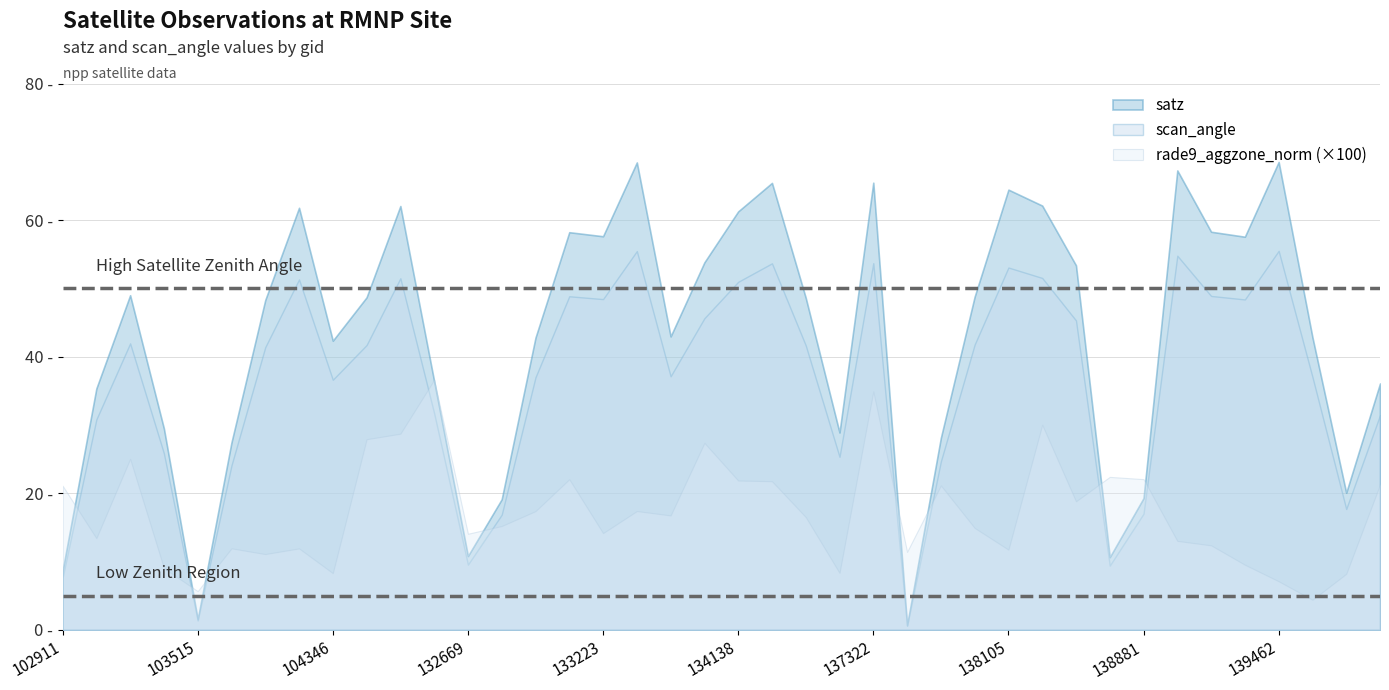

What is the value of the satz point at the 3rd from the left?

49.0